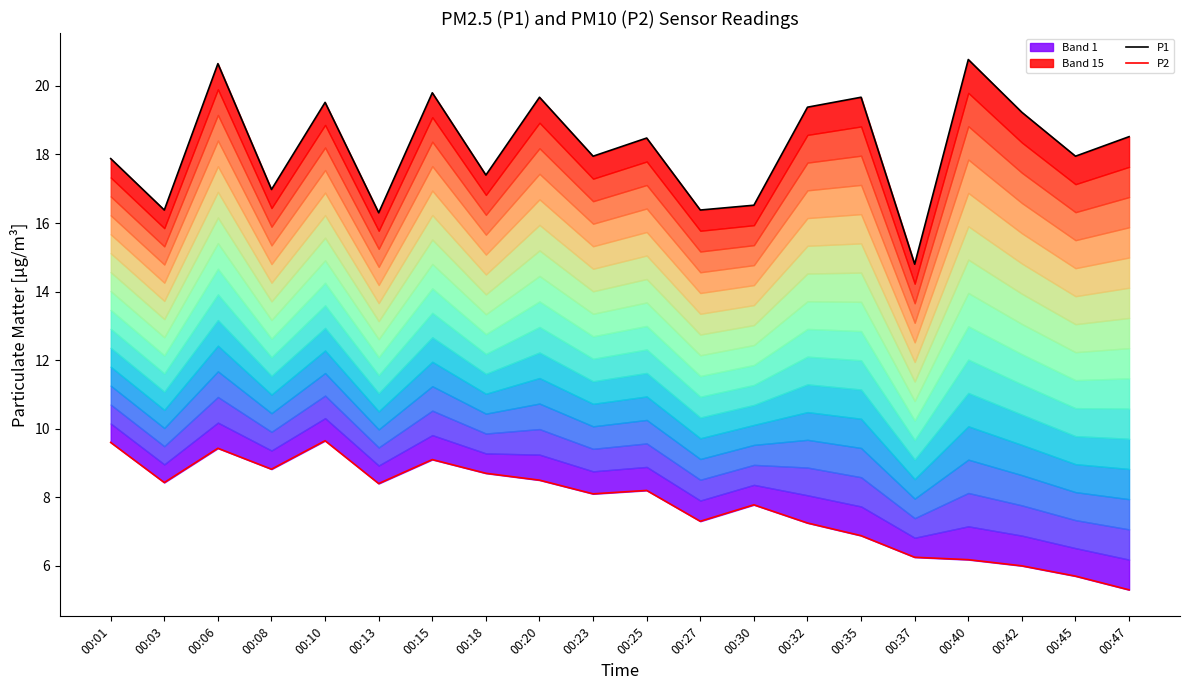

Rank the series at 00:23 from highest to lowest value.

P1, P2